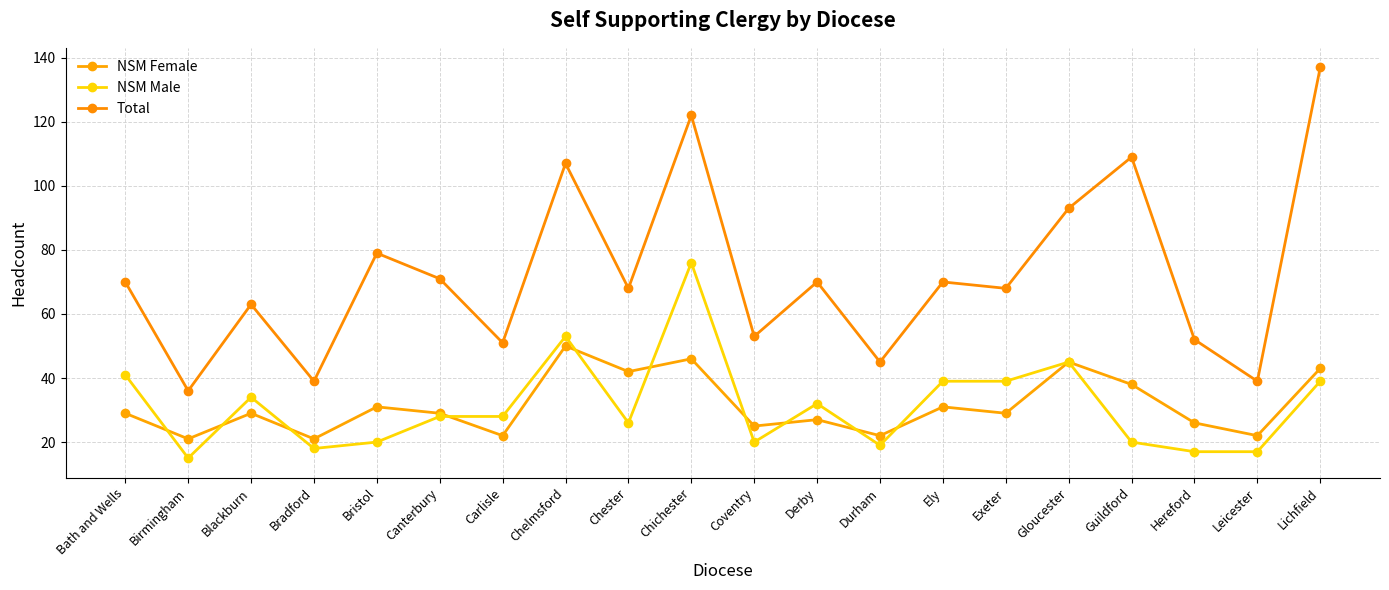

Between Bath and Wells and Exeter, which series saw the biggest shift?

NSM Male